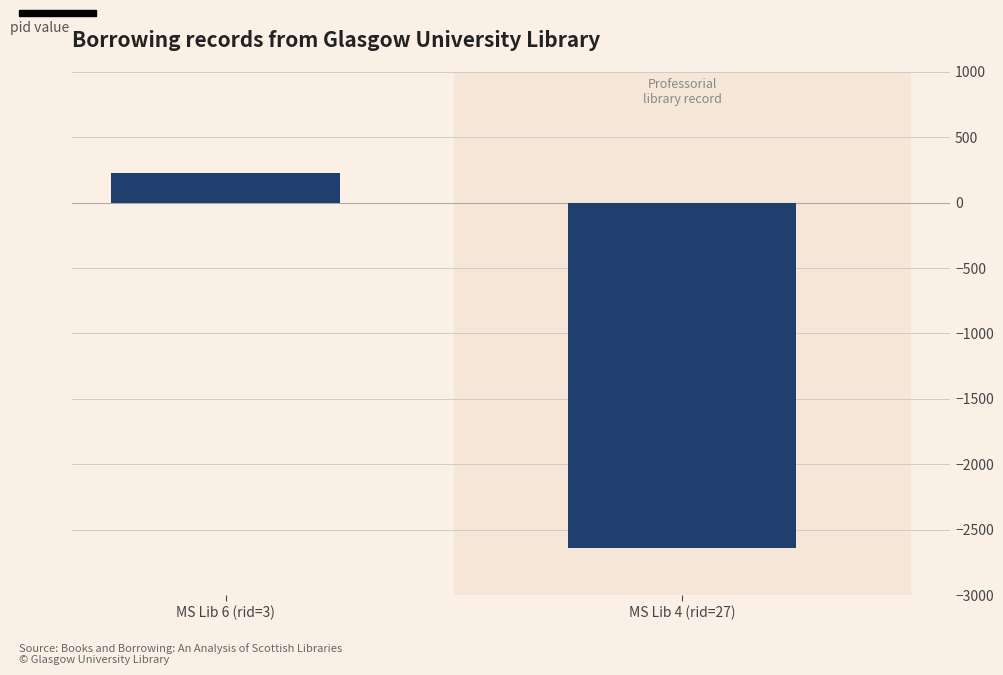

Rank the categories by value from lowest to highest.

MS Lib 4 (rid=27), MS Lib 6 (rid=3)